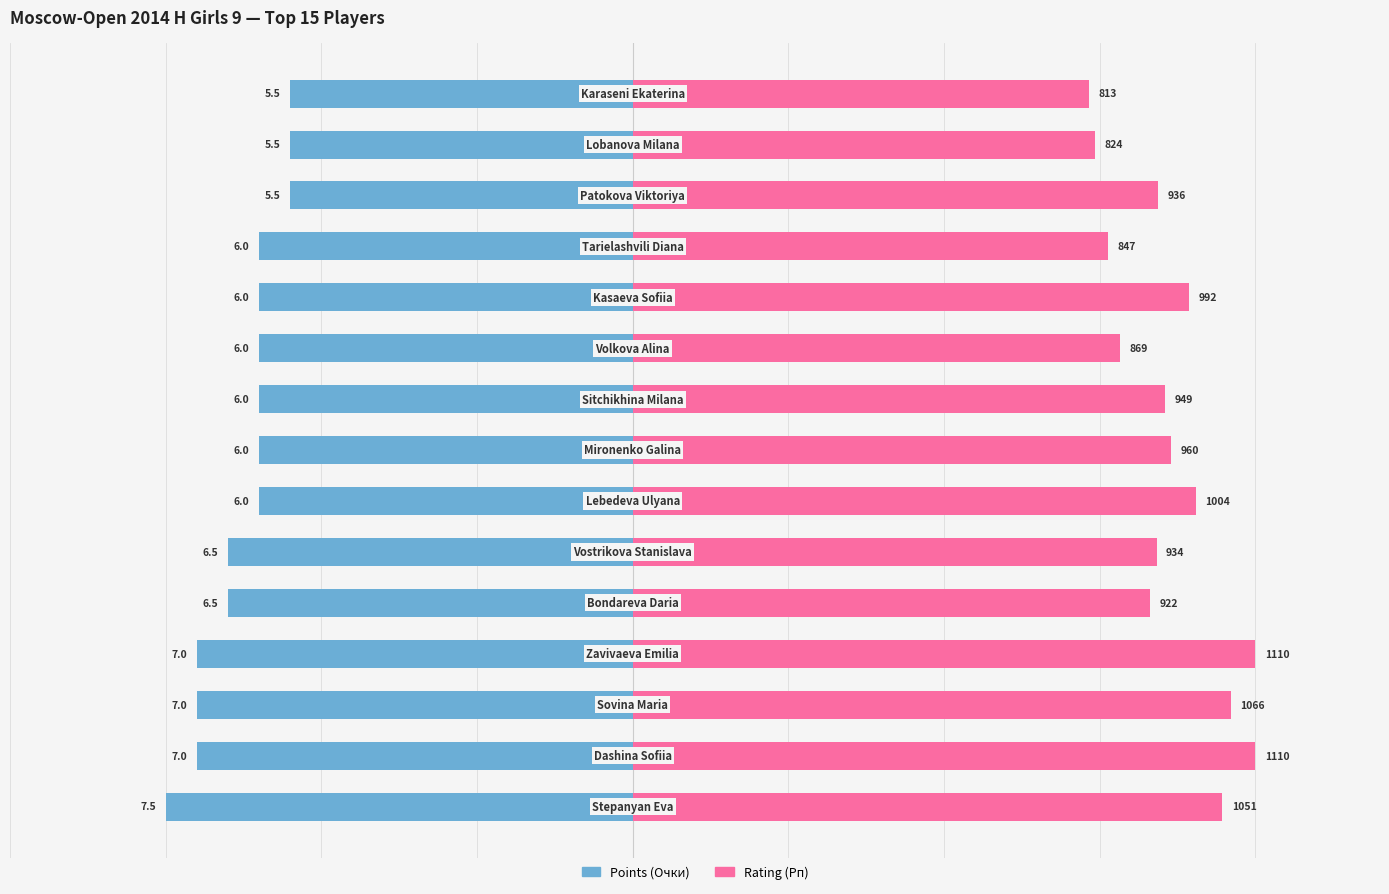

True or false: Rating (Рп, scaled) has a value of 8.6 at 7.

True